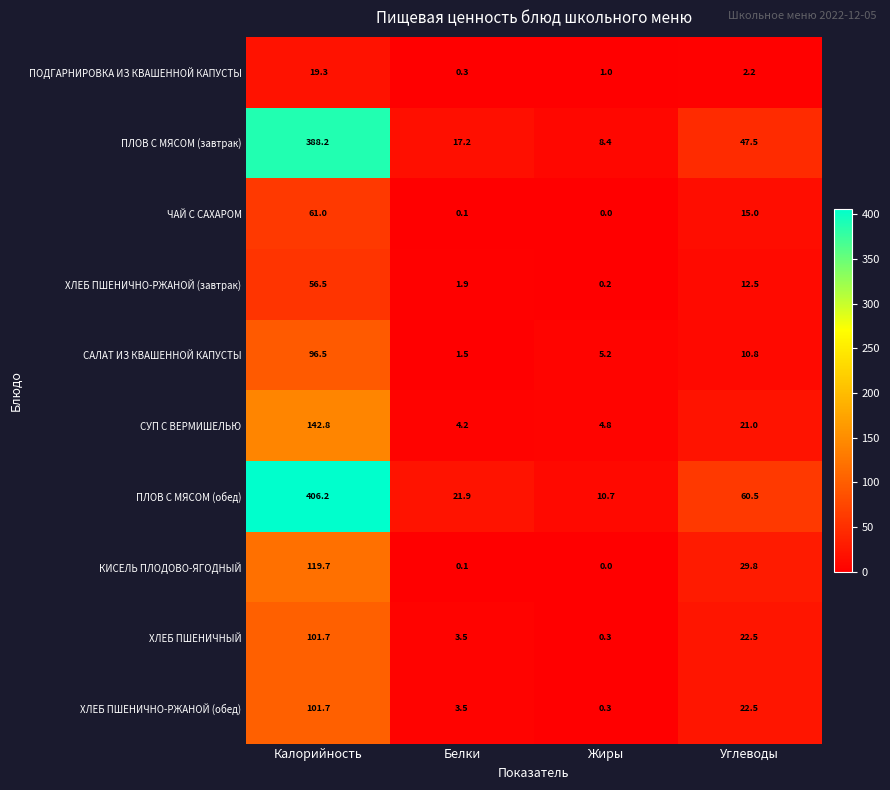

Which series has the largest total across all categories?

ПЛОВ С МЯСОМ (обед)